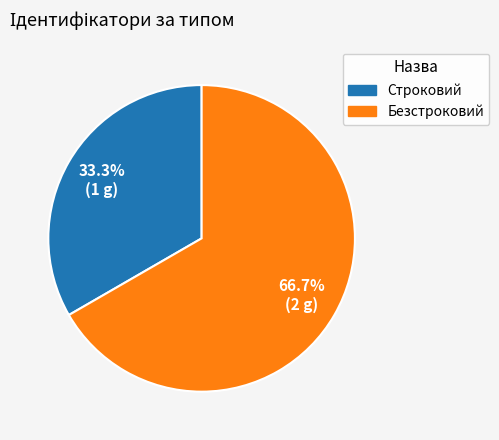

What is the majority slice?

Безстроковий